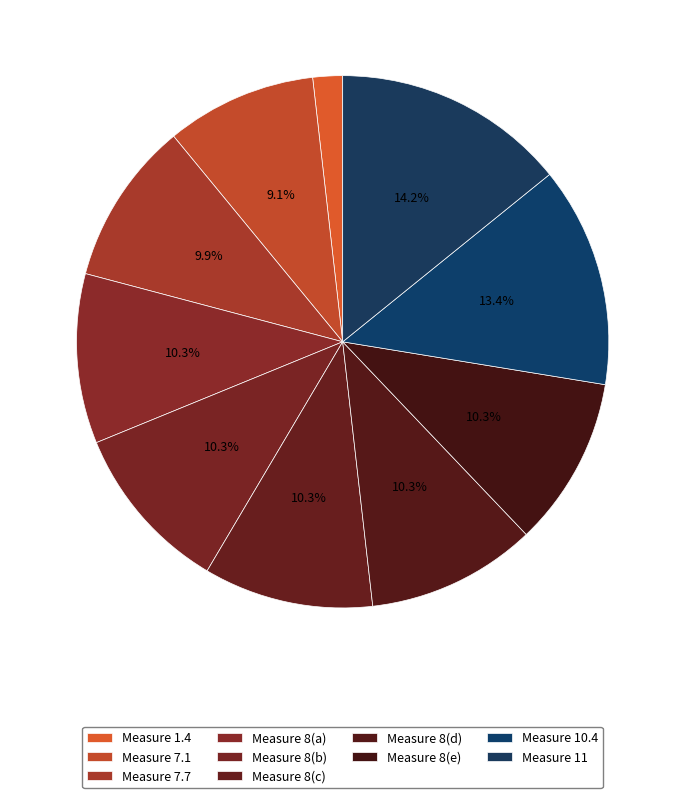

Is there any slice that represents more than half of the pie?

No